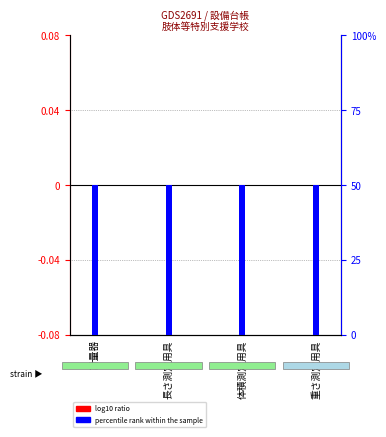

What position from the left is 重さ測定用具?

4